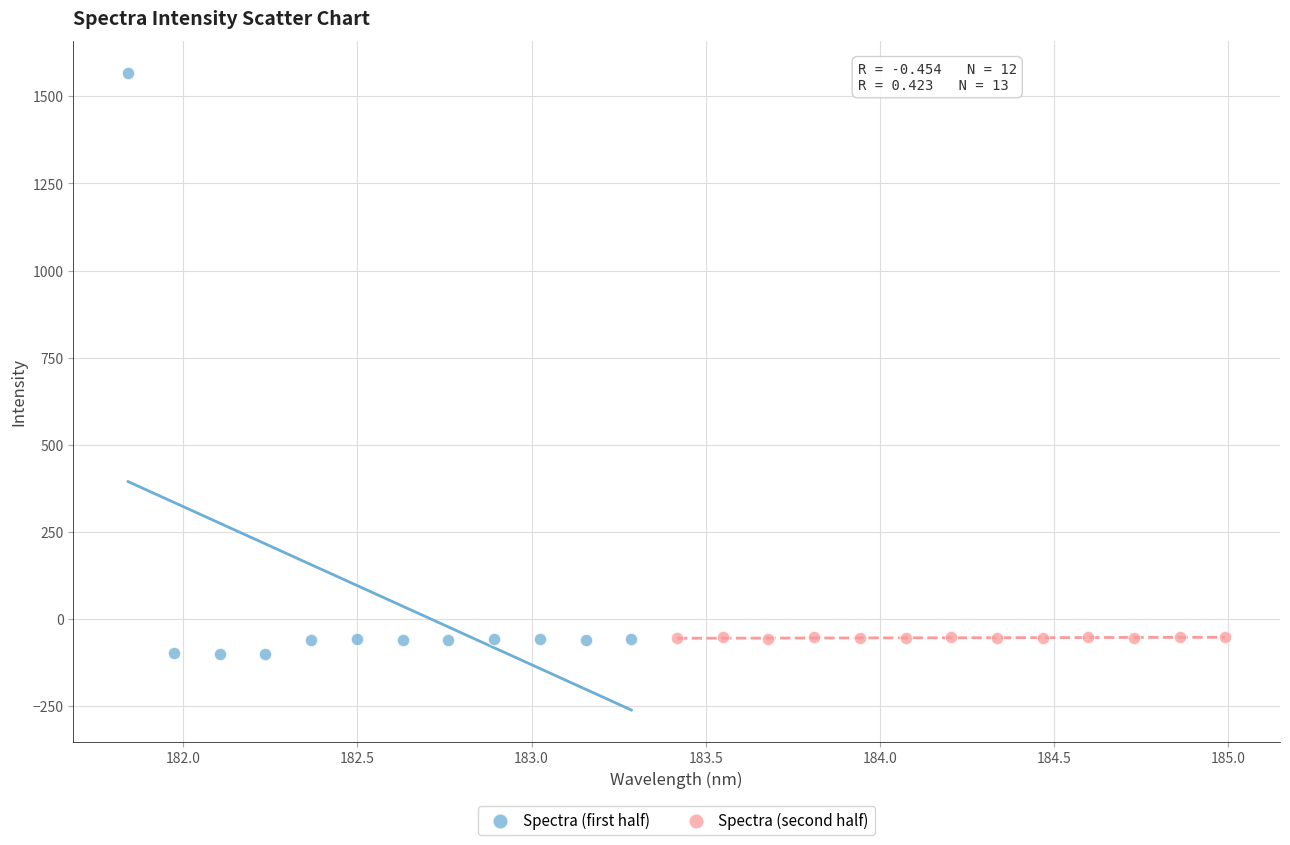

Which series has the largest Y range (max minus min)?

Spectra (first half)